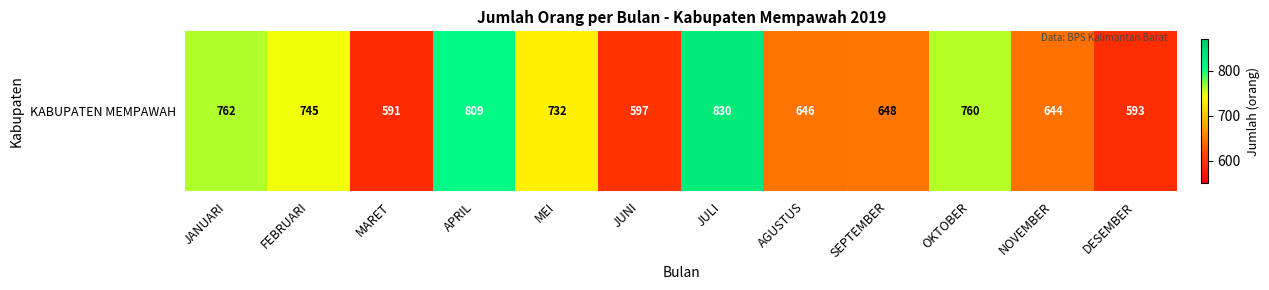

Between JULI and JUNI, which is larger?

JULI